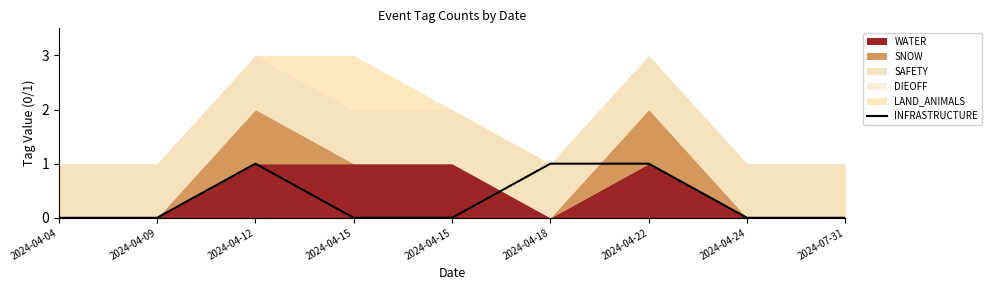

Reading right to left, list all the values displayed in this chart.

0	0	1	1	0	0	1	0	0